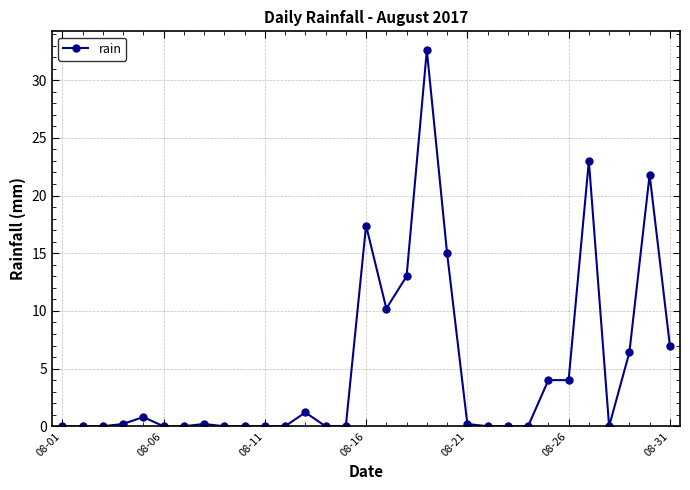

What is the greatest value displayed?

32.6